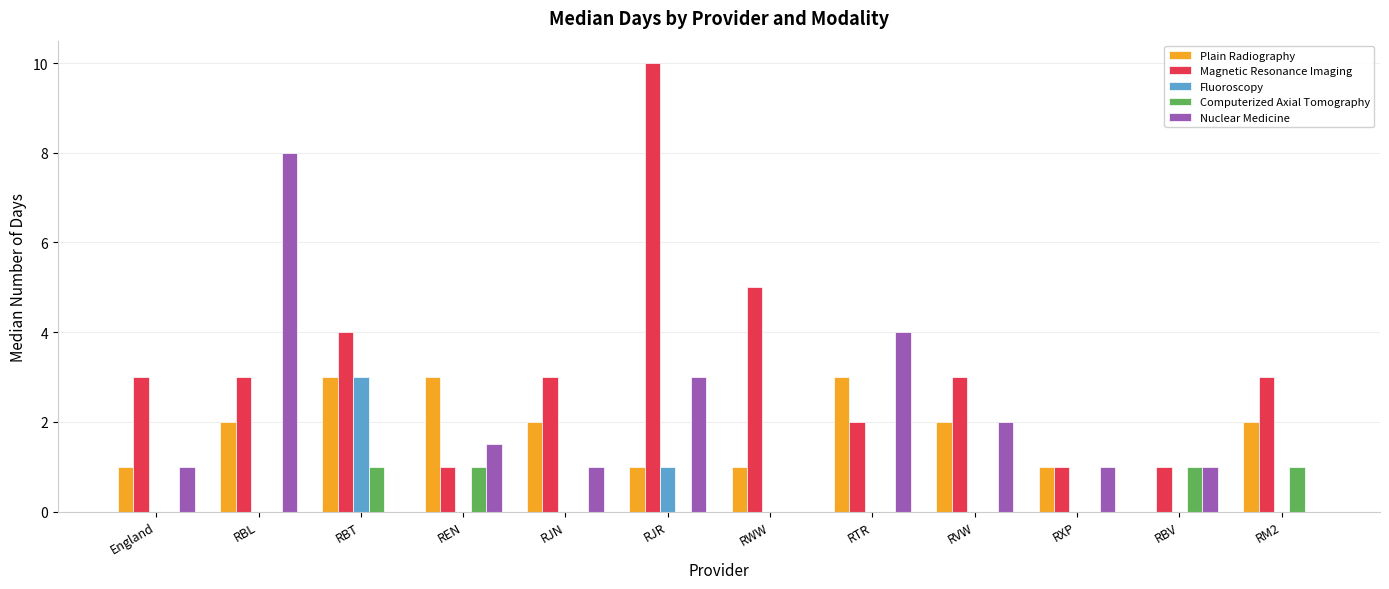

What are all the series names shown in the legend?

Plain Radiography, Magnetic Resonance Imaging, Fluoroscopy, Computerized Axial Tomography, Nuclear Medicine